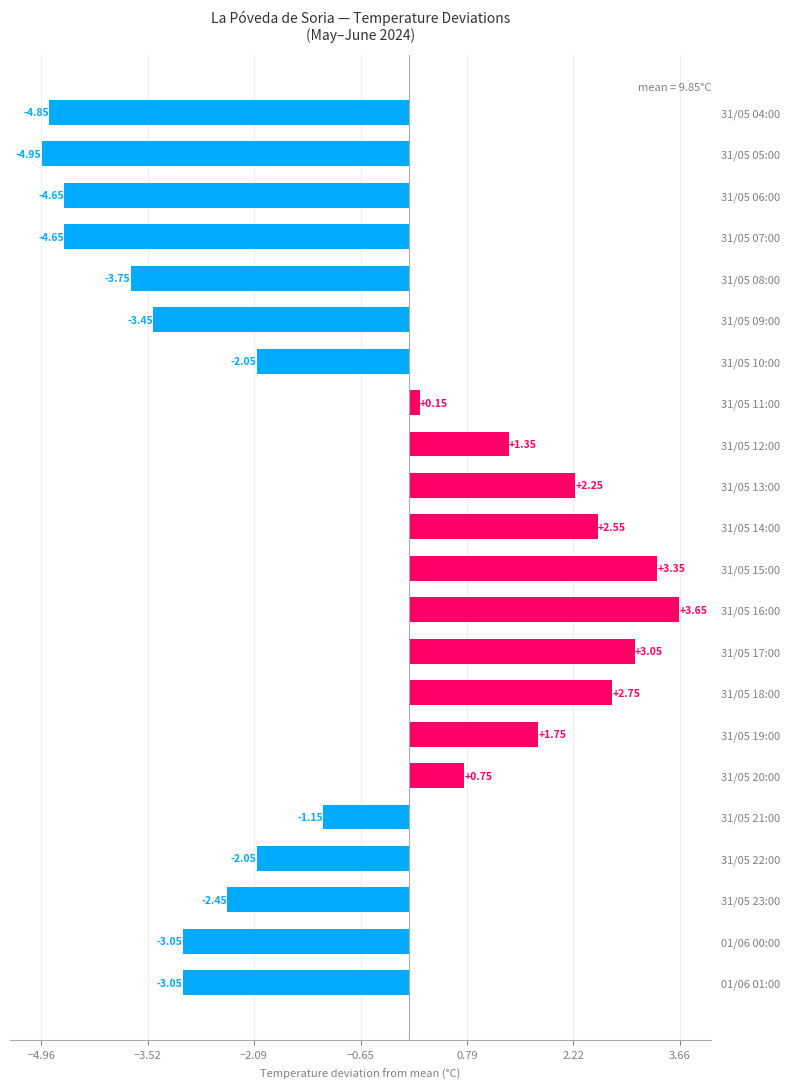

What is the difference between the maximum and minimum values?

8.6